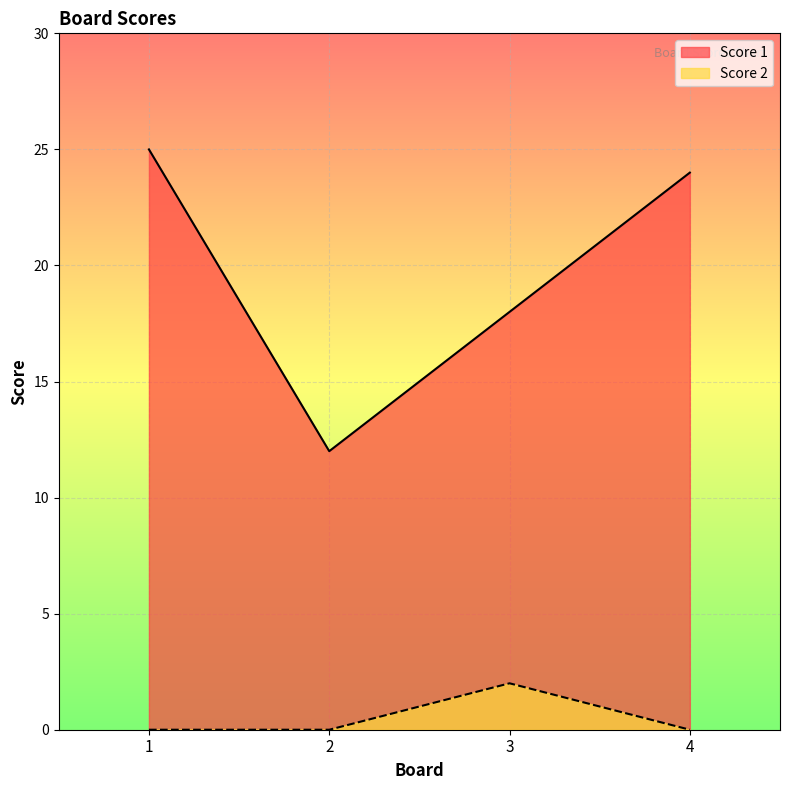

What are all the series names shown in the legend?

Score 1, Score 2